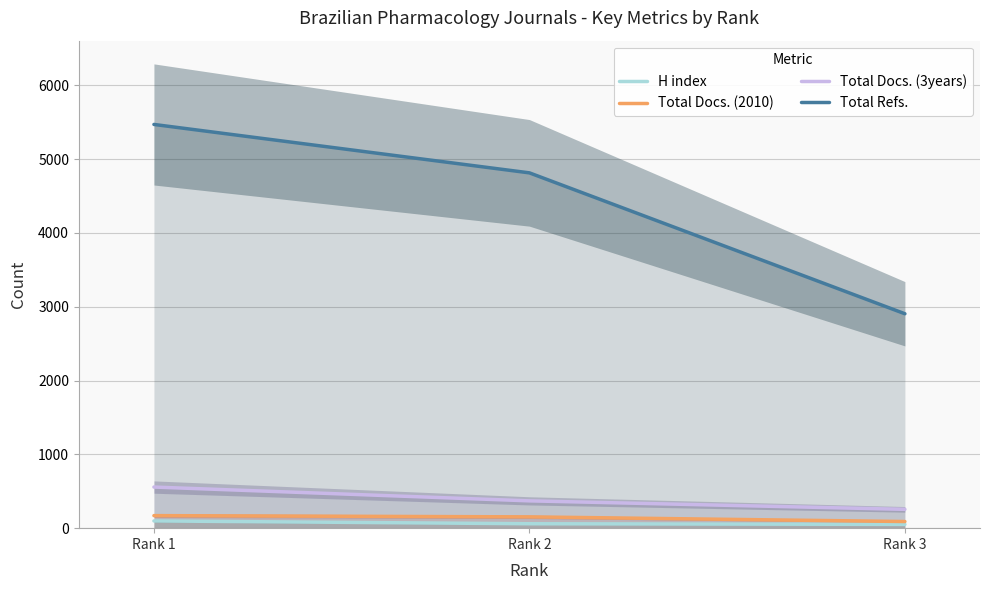

Which has a higher value, Rank 2 or Rank 1?

Rank 1